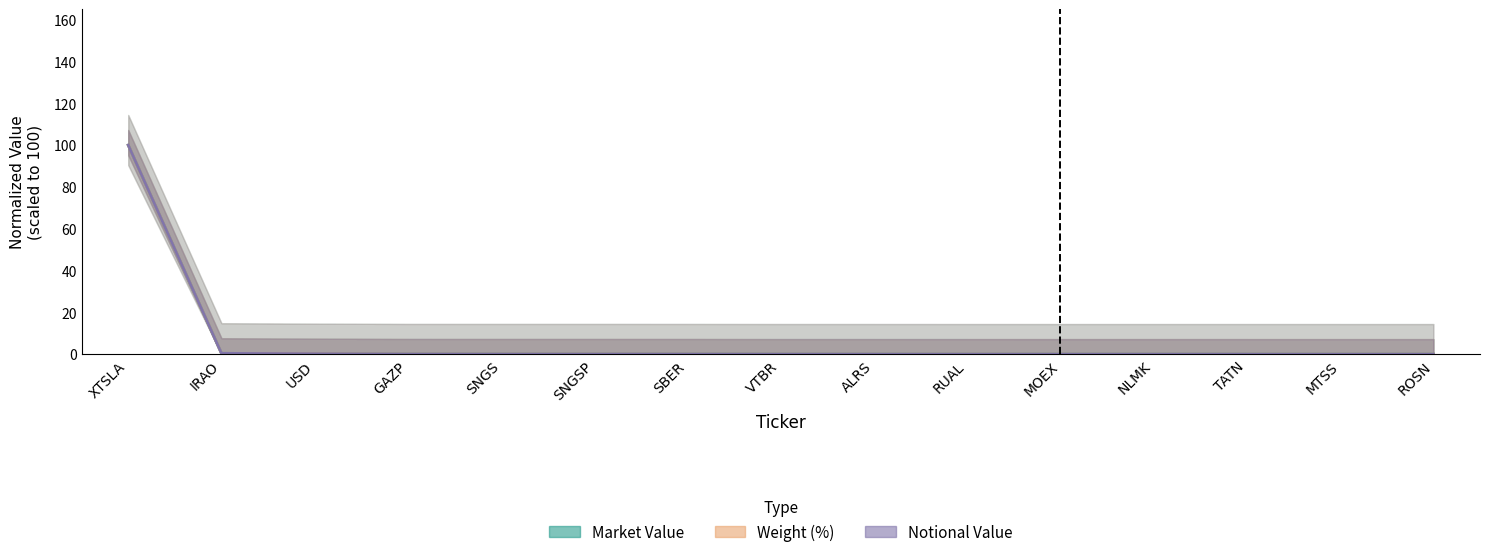

Rank the series at SNGS from highest to lowest value.

Market Value, Notional Value, Weight (%)